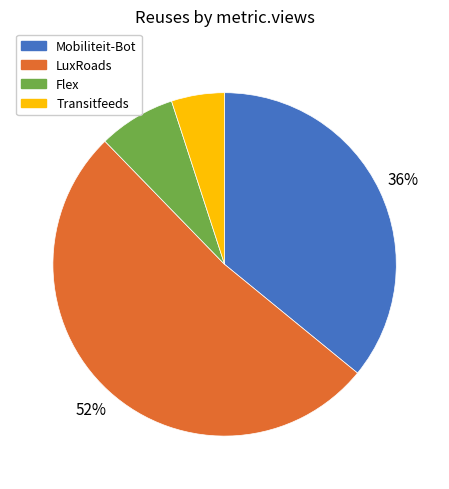

True or false: LuxRoads accounts for 65% of the total.

False